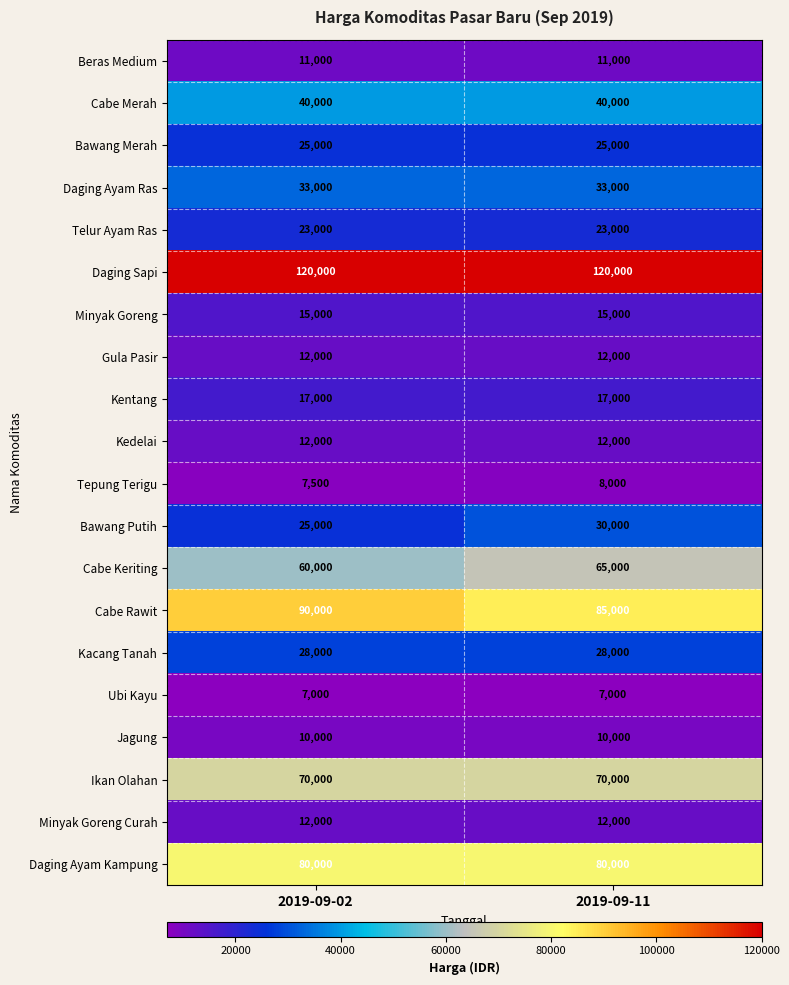

What is the minimum value for Kedelai?

12000